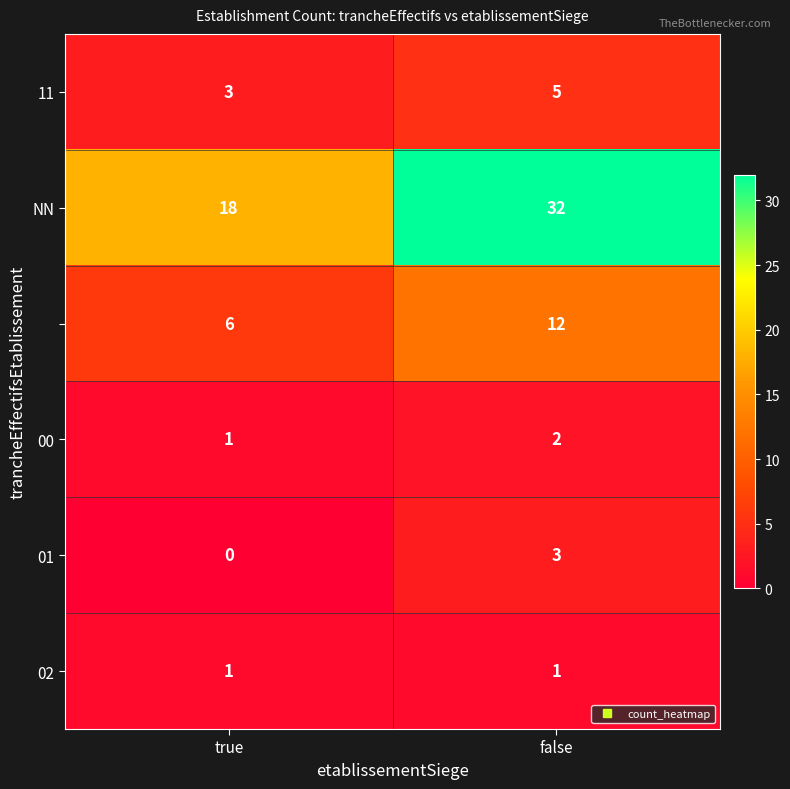

Which category has the highest value across all series?

false